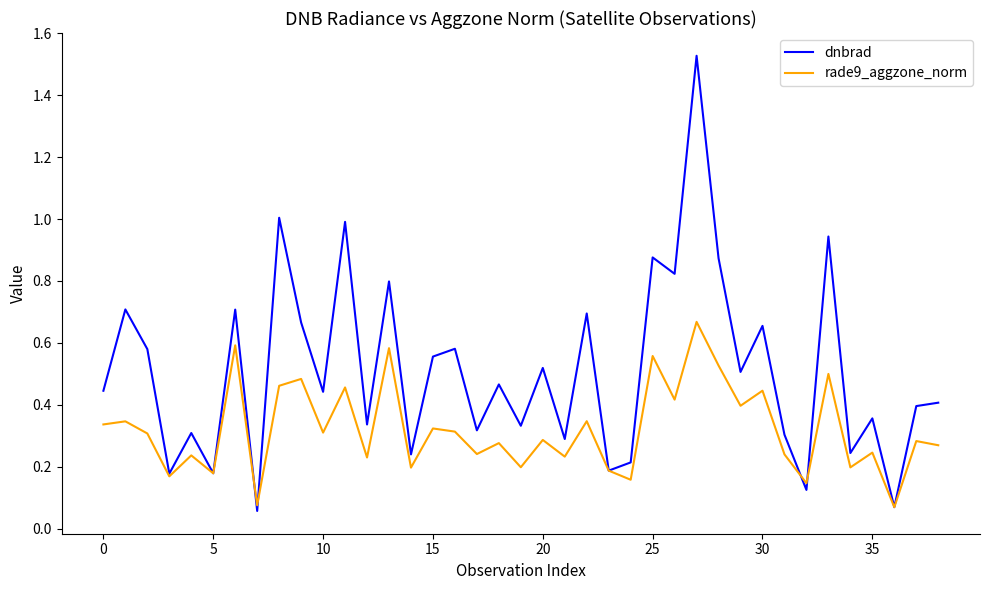

Which series has the widest spread of values?

dnbrad